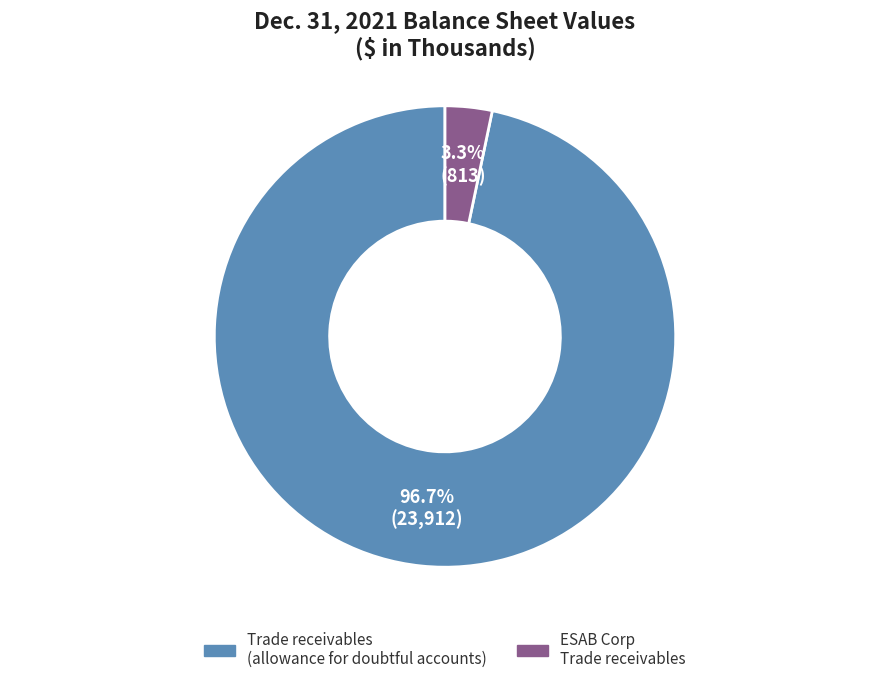

Which slice is the smallest?

ESAB Corp Trade receivables